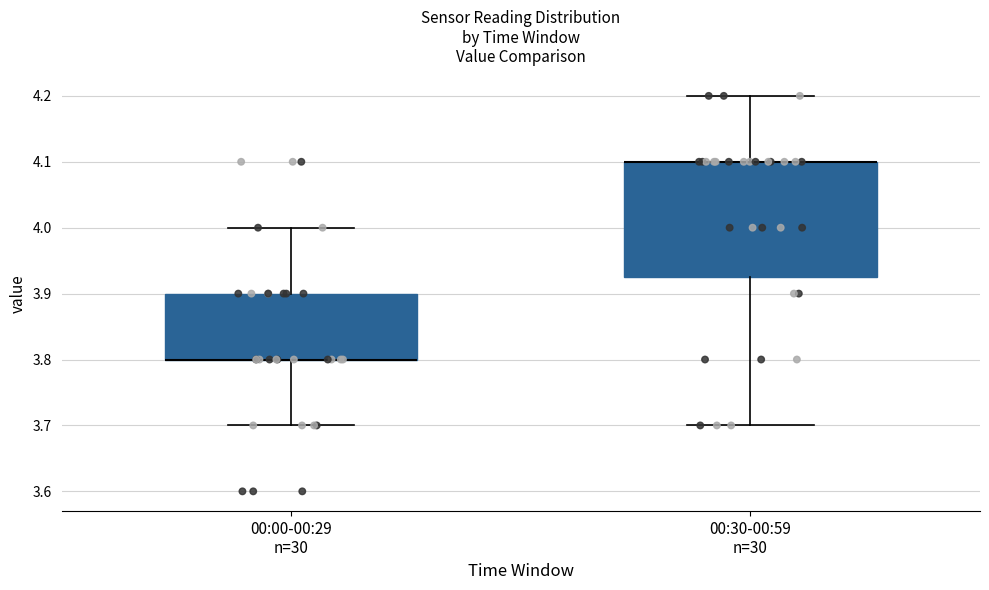

Reading left to right, read every box against the y-axis: the position of its median line, the range the box covers, and the ends of its whiskers. The values are not printed on the chart, so give them approximately, as read against the axis.

00:00-00:29 n=30: median 3.80 (drawn on the box's lower edge), box 3.80 to 3.90, whiskers 3.70 to 4.00
00:30-00:59 n=30: median 4.10 (drawn on the box's upper edge), box 3.93 to 4.10, whiskers 3.70 to 4.20